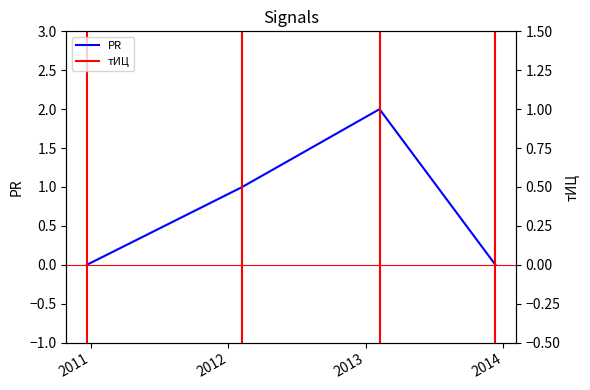

At which label is the value closest to 1?

2012-02-07